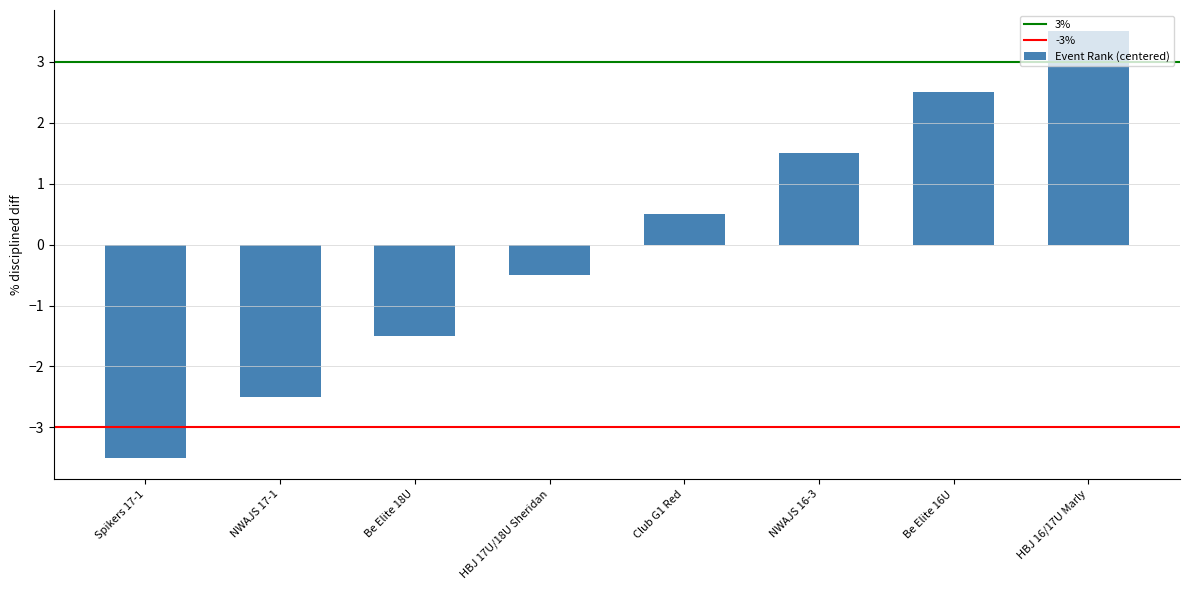

True or false: the data shows -0.5 at HBJ 17U/18U Sheridan.

True